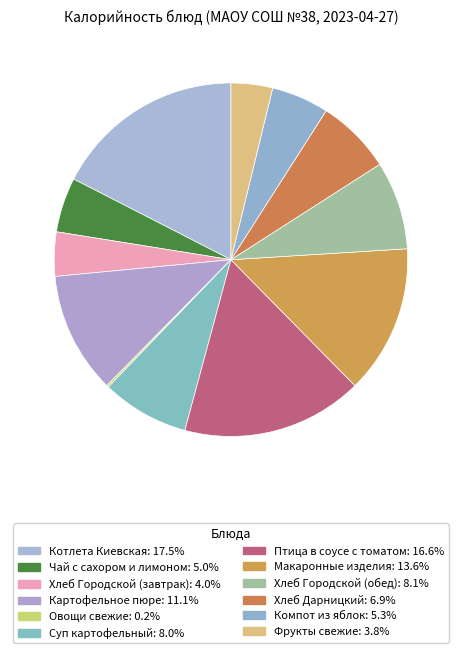

What is the change in value from Картофельное пюре to Хлеб Городской (обед)?

-37.2